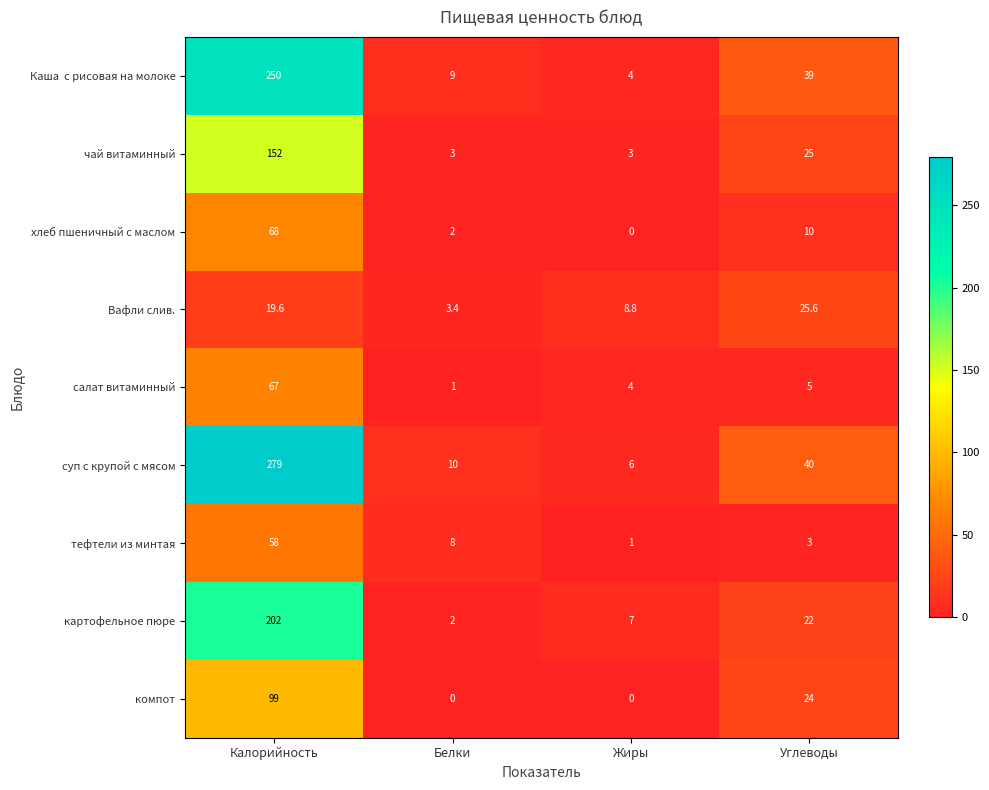

What is the total value across all series at Белки?

38.4